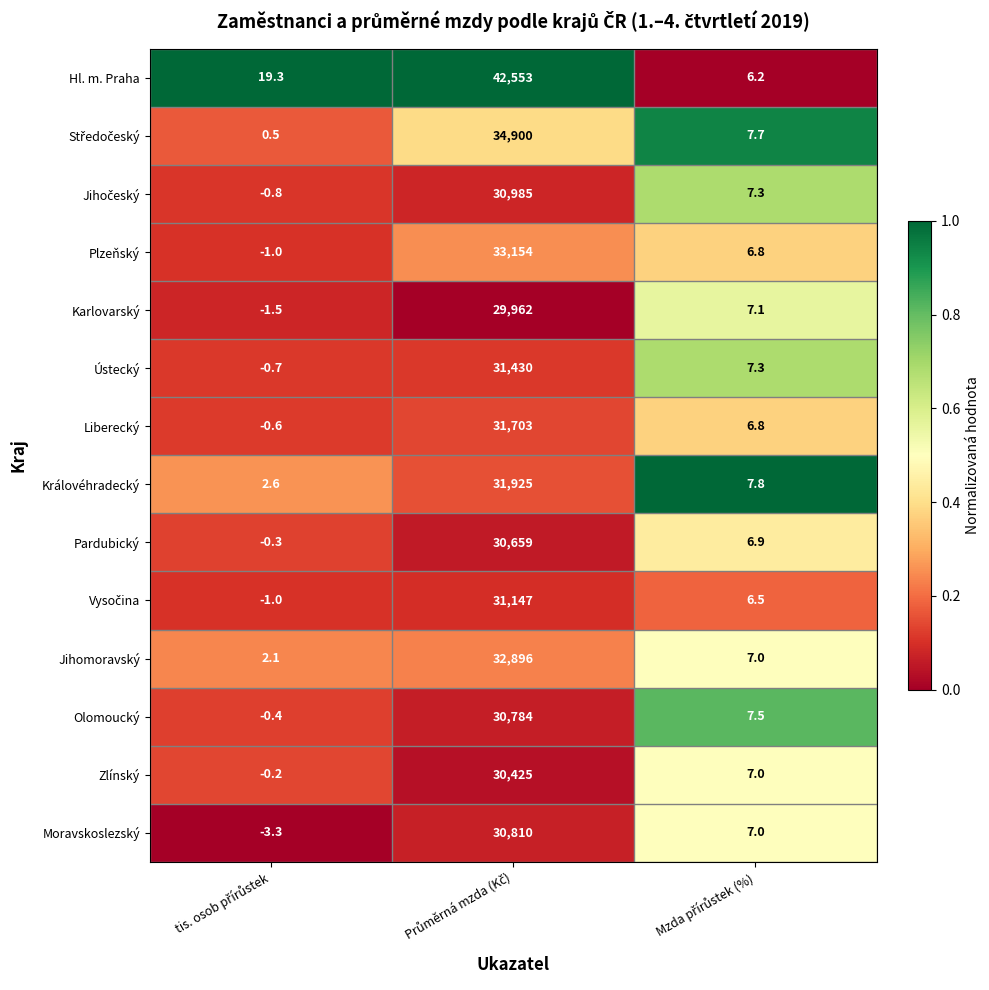

What is the maximum value shown in the chart?

42553.0